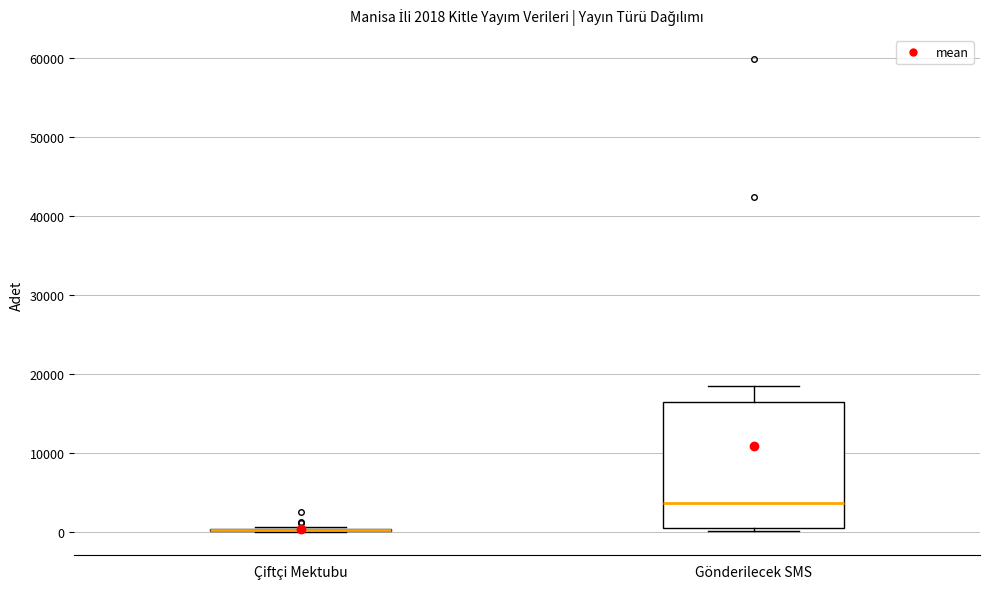

Comparing the boxes themselves (not the whiskers), which one is the tallest?

Gönderilecek SMS